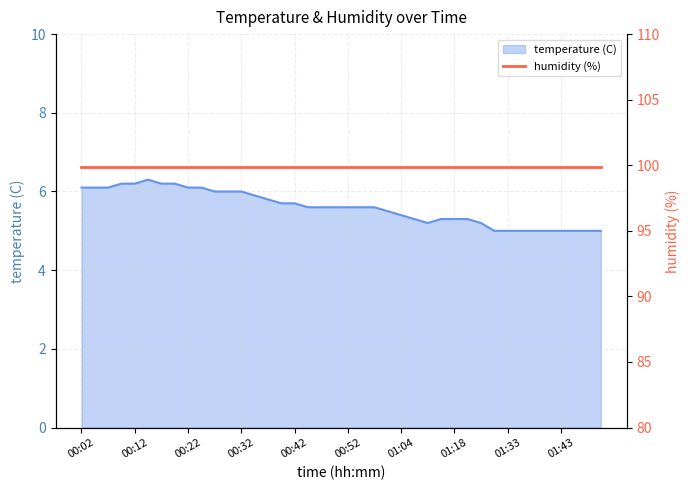

What is the sum of the values at 00:09 and 00:27?

12.2